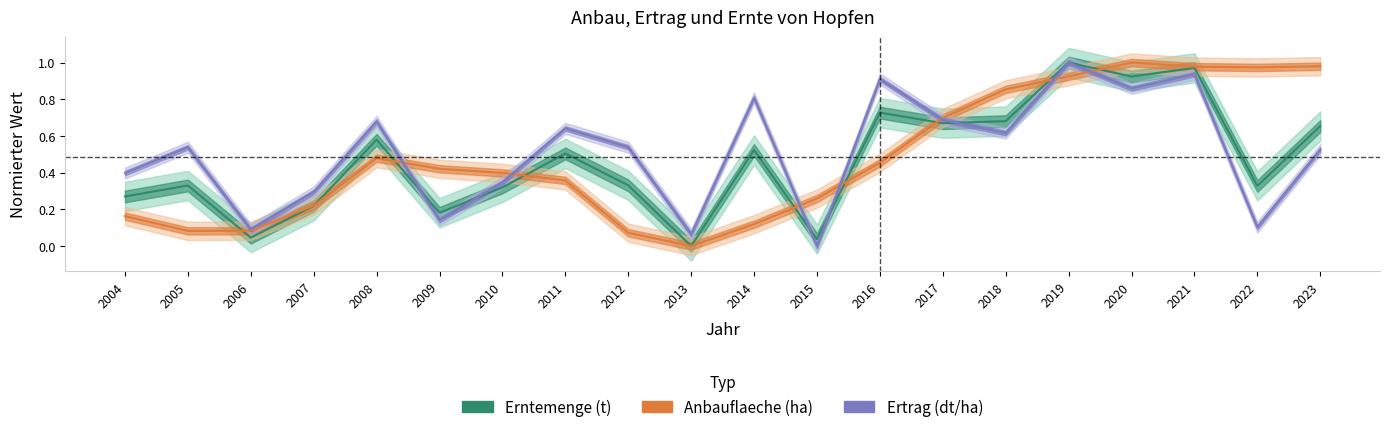

Reading left to right, extract all data points from this chart.

Erntemenge (t): 2004=0.3	2005=0.3	2006=0.0	2007=0.2	2008=0.6	2009=0.2	2010=0.3	2011=0.5	2012=0.3	2013=0.0	2014=0.5	2015=0.0	2016=0.7	2017=0.7	2018=0.7	2019=1.0	2020=0.9	2021=1.0	2022=0.3	2023=0.7
Anbauflaeche (ha): 2004=0.2	2005=0.1	2006=0.1	2007=0.2	2008=0.5	2009=0.4	2010=0.4	2011=0.4	2012=0.1	2013=0.0	2014=0.1	2015=0.3	2016=0.5	2017=0.7	2018=0.9	2019=0.9	2020=1.0	2021=1.0	2022=1.0	2023=1.0
Ertrag (dt/ha): 2004=0.4	2005=0.5	2006=0.1	2007=0.3	2008=0.7	2009=0.1	2010=0.3	2011=0.6	2012=0.5	2013=0.1	2014=0.8	2015=0.0	2016=0.9	2017=0.7	2018=0.6	2019=1.0	2020=0.9	2021=0.9	2022=0.1	2023=0.5